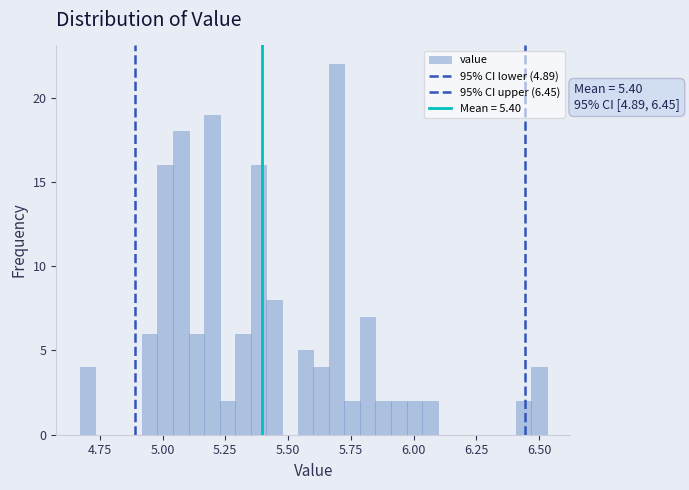

Read against the x-axis, roughly where is the centre of the tallest bar?

5.70